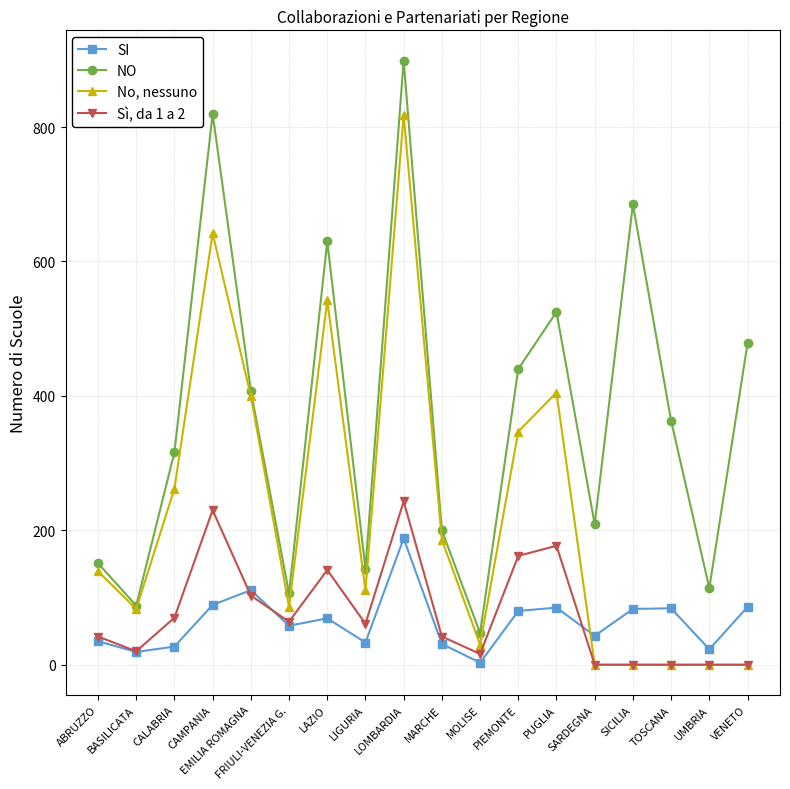

What is the label of the 16th point from the left?

TOSCANA